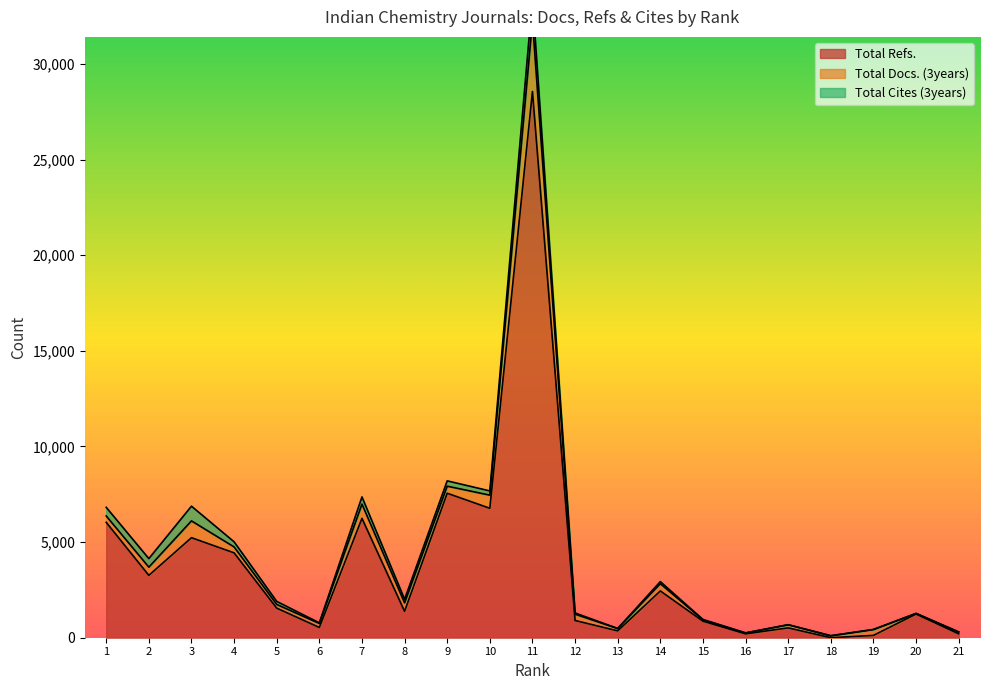

In Total Cites (3years), how many points are lower than both neighbors (excluding endpoints)?

7